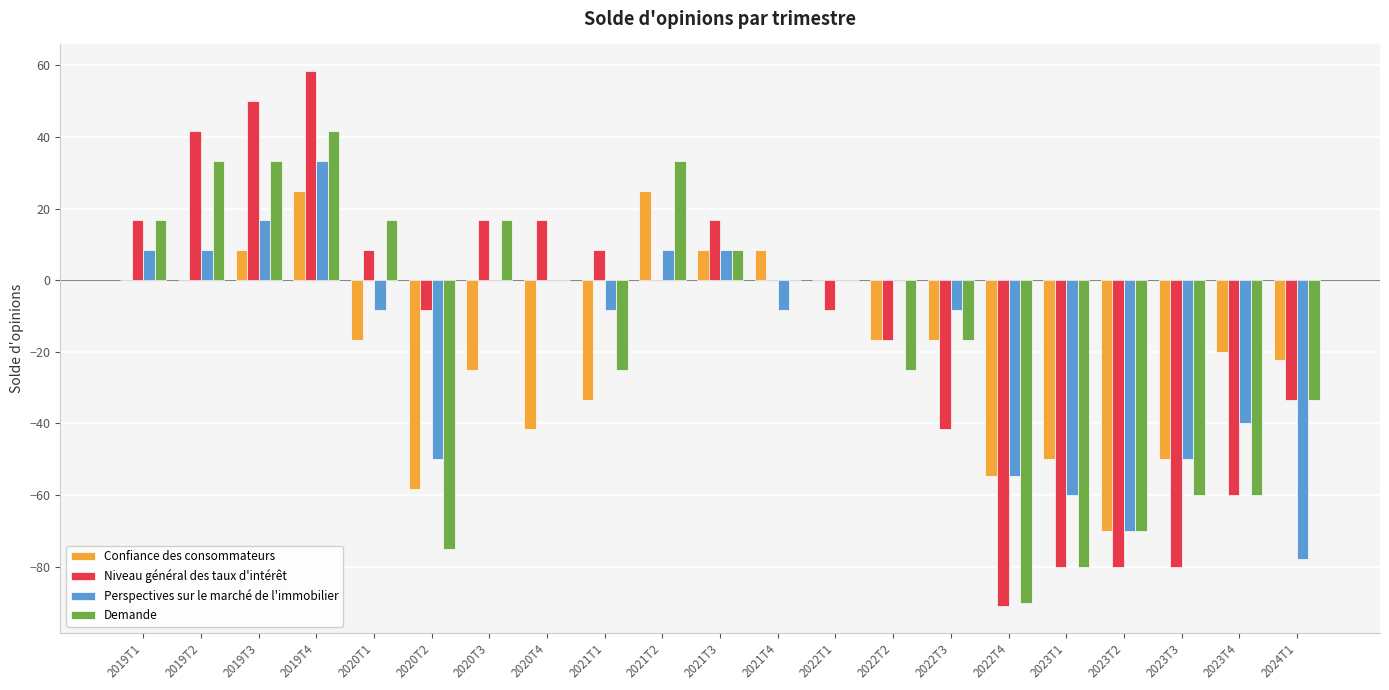

At which label does Niveau général des taux d'intérêt first exceed 0?

2019T1